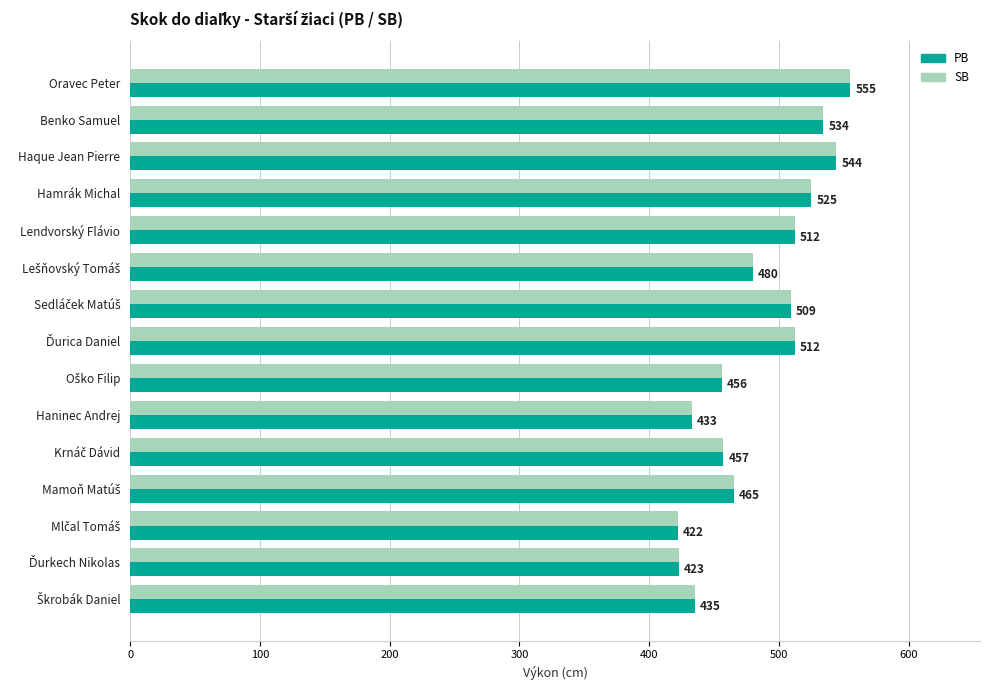

How many data points in PB are less than 480?

7